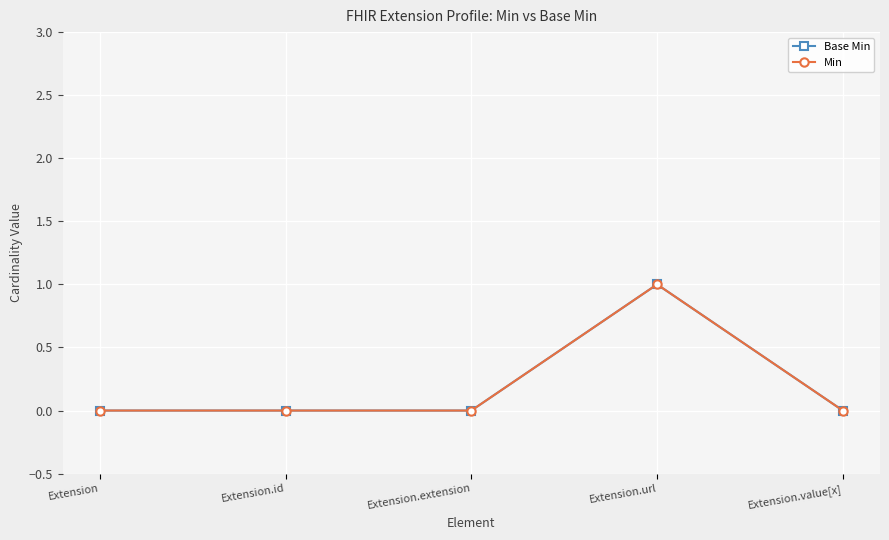

Is this an area chart (filled region under the line)?

No